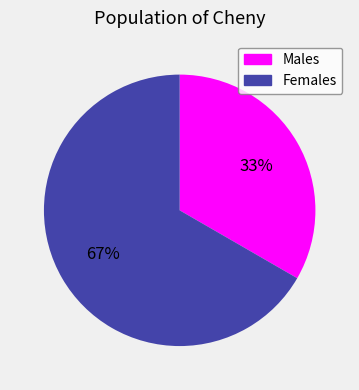

To the nearest percent, what percentage of the pie is Females?

67%